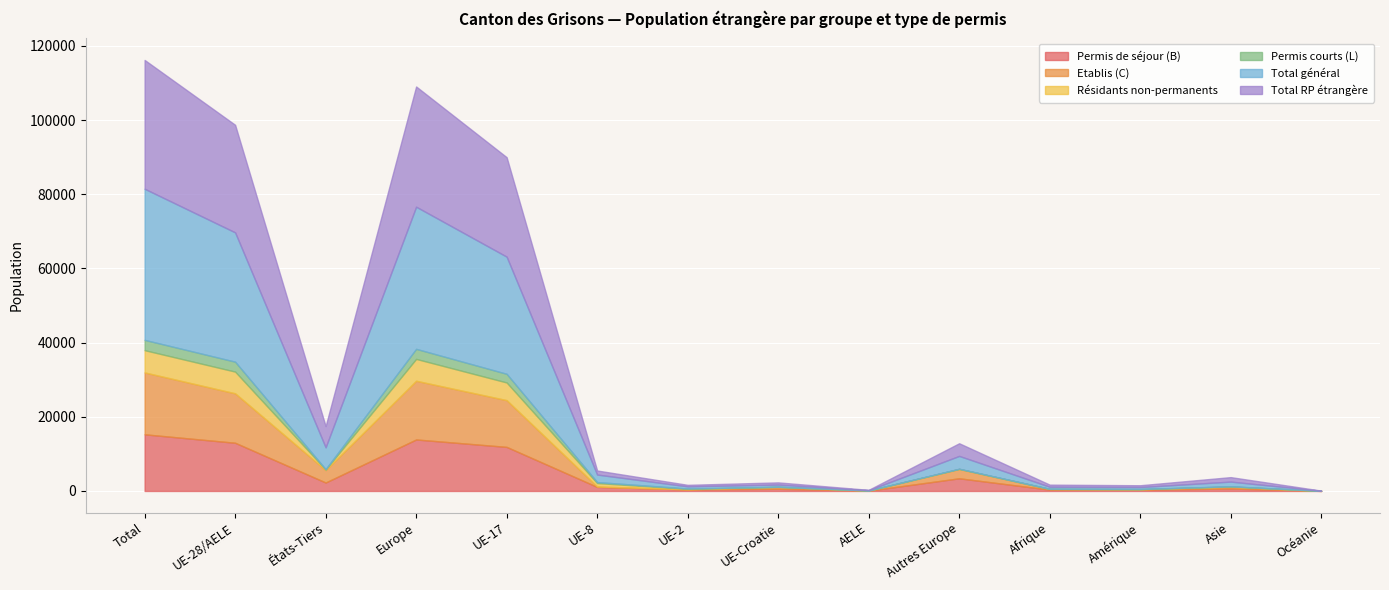

At which category is the sum across all series the highest?

Total